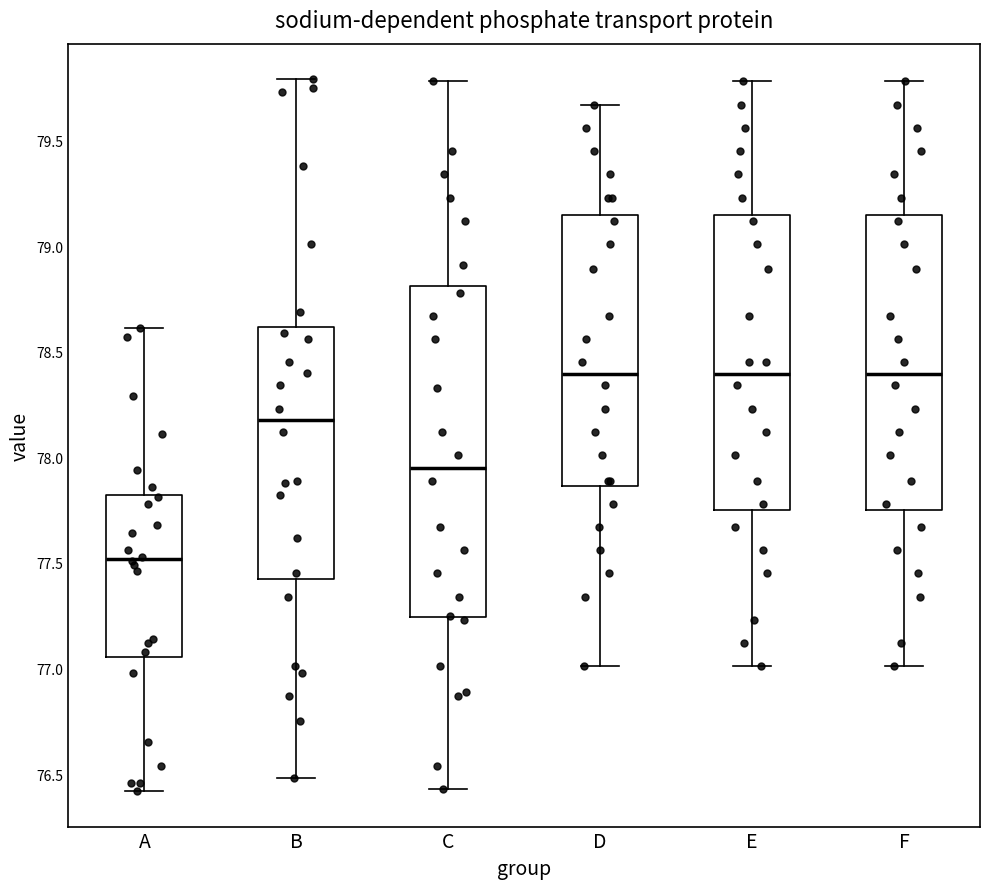

Reading left to right, transcribe this box plot: for each box, give where its median line is, the range the box spans, and where its two whiskers end, as read against the y-axis. The values are not printed on the chart, so give them approximately, as read against the axis.

A: median 77.50, box 77.05 to 77.80, whiskers 76.40 to 78.60
B: median 78.20, box 77.40 to 78.60, whiskers 76.50 to 79.80
C: median 77.95, box 77.25 to 78.80, whiskers 76.45 to 79.80
D: median 78.40, box 77.85 to 79.15, whiskers 77.00 to 79.65
E: median 78.40, box 77.75 to 79.15, whiskers 77.00 to 79.80
F: median 78.40, box 77.75 to 79.15, whiskers 77.00 to 79.80